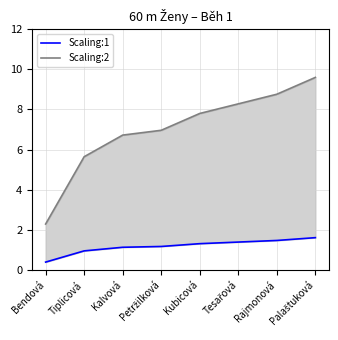

What is the difference between the Scaling:1 values at Petržilková and Tiplicová?

0.2